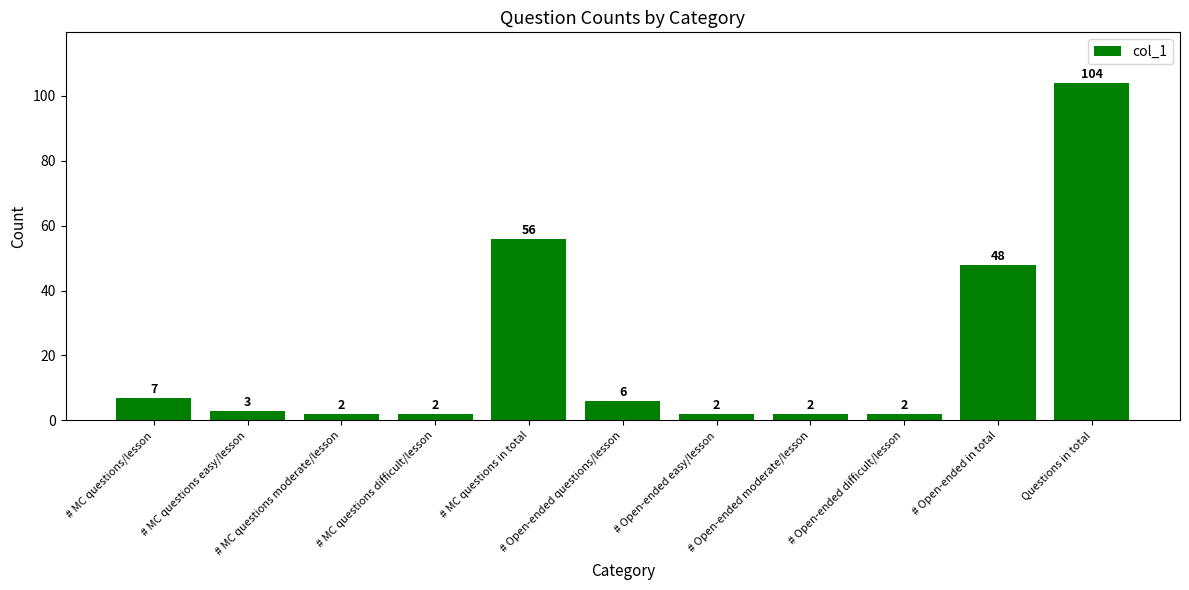

Reading left to right, extract all data points from this chart.

# MC questions/lesson=7	# MC questions easy/lesson=3	# MC questions moderate/lesson=2	# MC questions difficult/lesson=2	# MC questions in total=56	# Open-ended questions/lesson=6	# Open-ended easy/lesson=2	# Open-ended moderate/lesson=2	# Open-ended difficult/lesson=2	# Open-ended in total=48	Questions in total=104